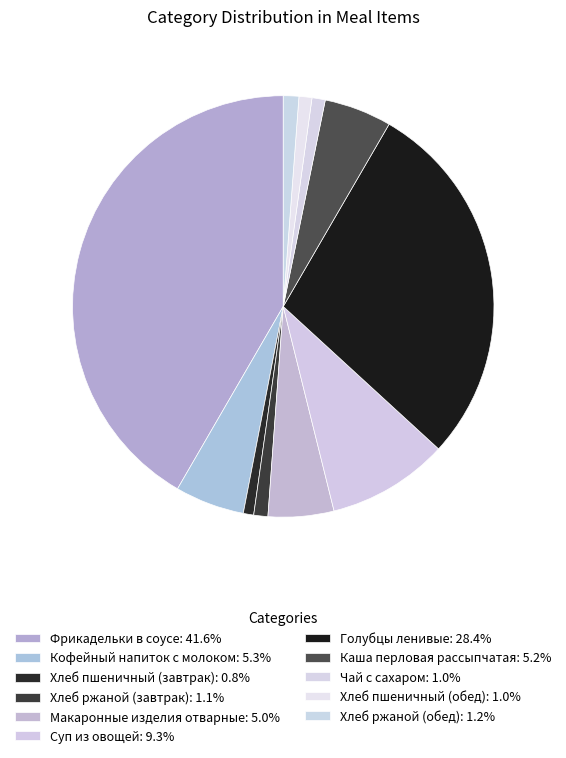

Which slice is the largest?

Фрикадельки в соусе